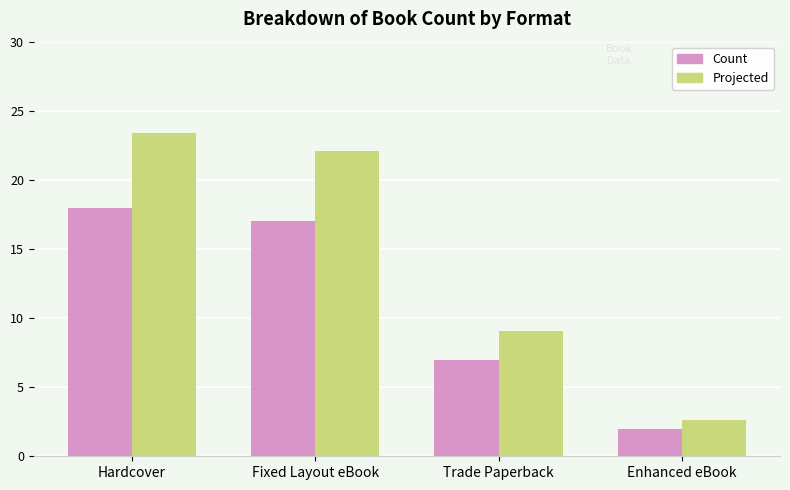

Reading left to right, what are all the values shown in this chart?

Count: 18.0	17.0	7.0	2.0
Projected: 23.4	22.1	9.1	2.6